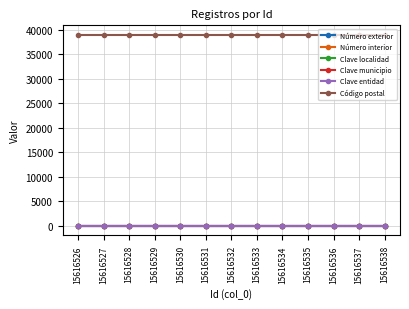

Reading left to right, list all the values displayed in this chart.

Número exterior: 15616526=0	15616527=0	15616528=0	15616529=0	15616530=0	15616531=0	15616532=0	15616533=0	15616534=0	15616535=0	15616536=0	15616537=0	15616538=0
Número interior: 15616526=16	15616527=16	15616528=16	15616529=16	15616530=16	15616531=16	15616532=16	15616533=16	15616534=16	15616535=16	15616536=16	15616537=16	15616538=16
Clave localidad: 15616526=29	15616527=29	15616528=29	15616529=29	15616530=29	15616531=29	15616532=29	15616533=29	15616534=29	15616535=29	15616536=29	15616537=29	15616538=29
Clave municipio: 15616526=29	15616527=29	15616528=29	15616529=29	15616530=29	15616531=29	15616532=29	15616533=29	15616534=29	15616535=29	15616536=29	15616537=29	15616538=29
Clave entidad: 15616526=12	15616527=12	15616528=12	15616529=12	15616530=12	15616531=12	15616532=12	15616533=12	15616534=12	15616535=12	15616536=12	15616537=12	15616538=12
Código postal: 15616526=39000	15616527=39000	15616528=39000	15616529=39000	15616530=39000	15616531=39000	15616532=39000	15616533=39000	15616534=39000	15616535=39000	15616536=39000	15616537=39000	15616538=39000